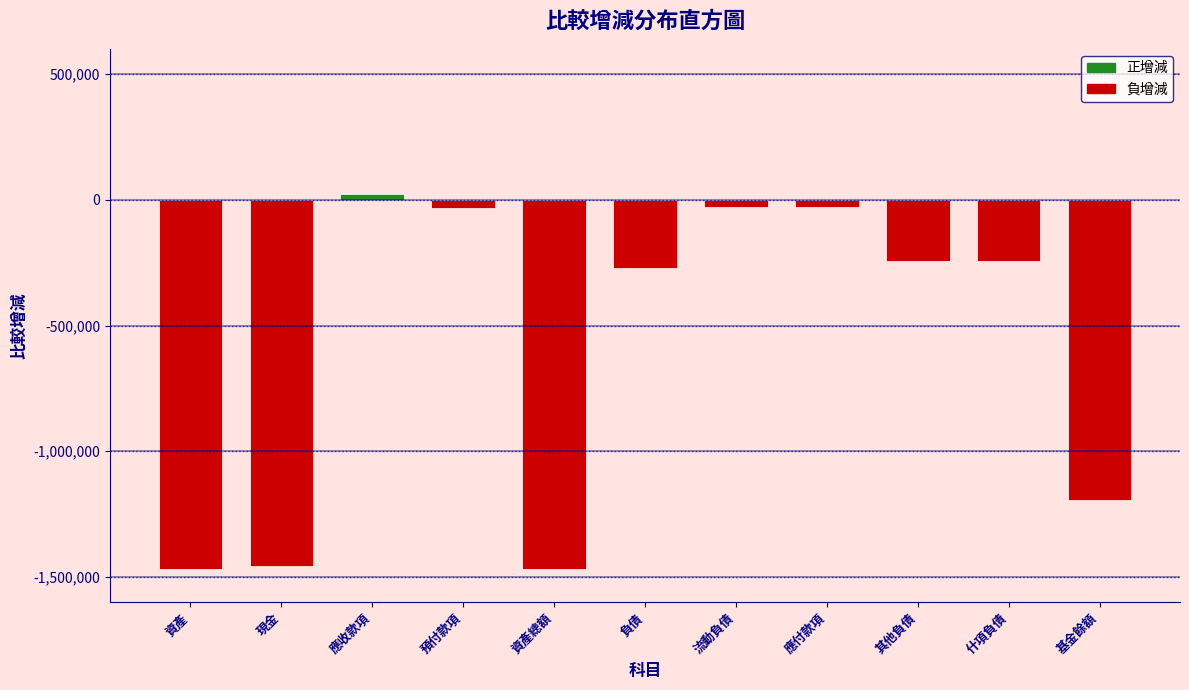

True or false: the data shows -315050 at 資產.

False